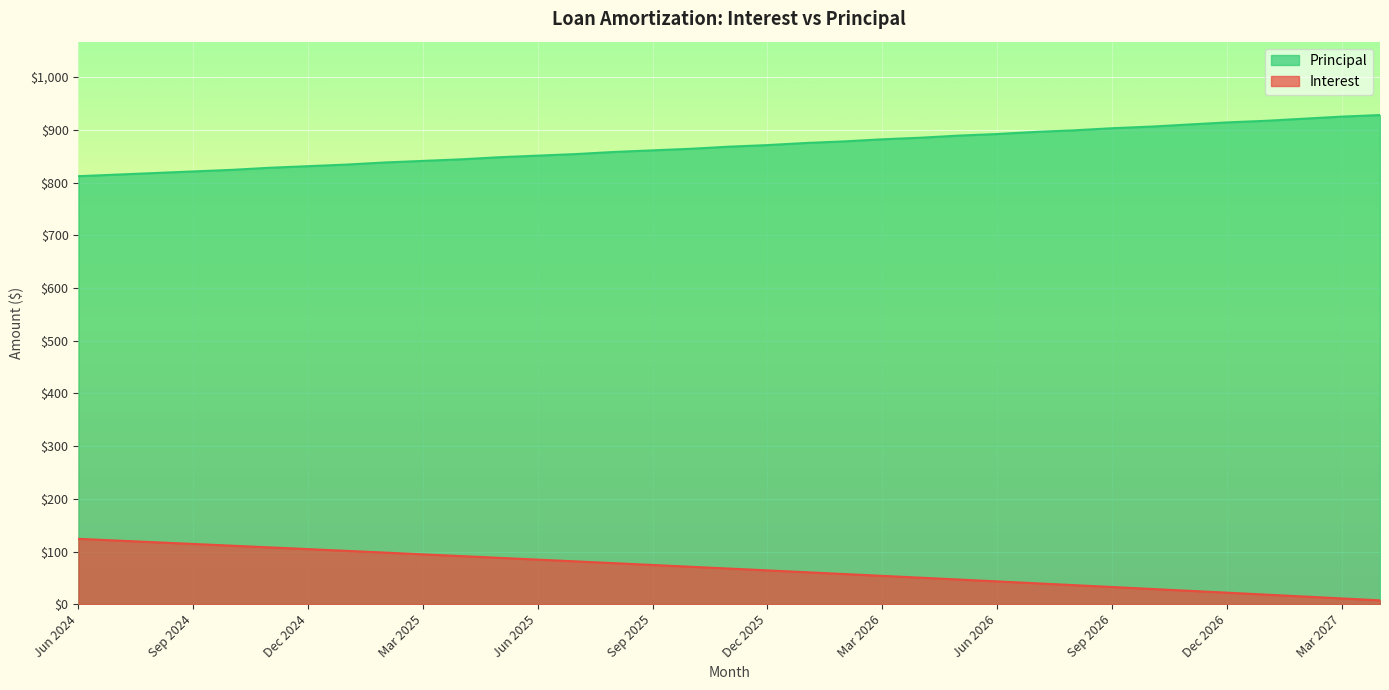

List the series in order of their peak value, highest first.

Principal, Interest